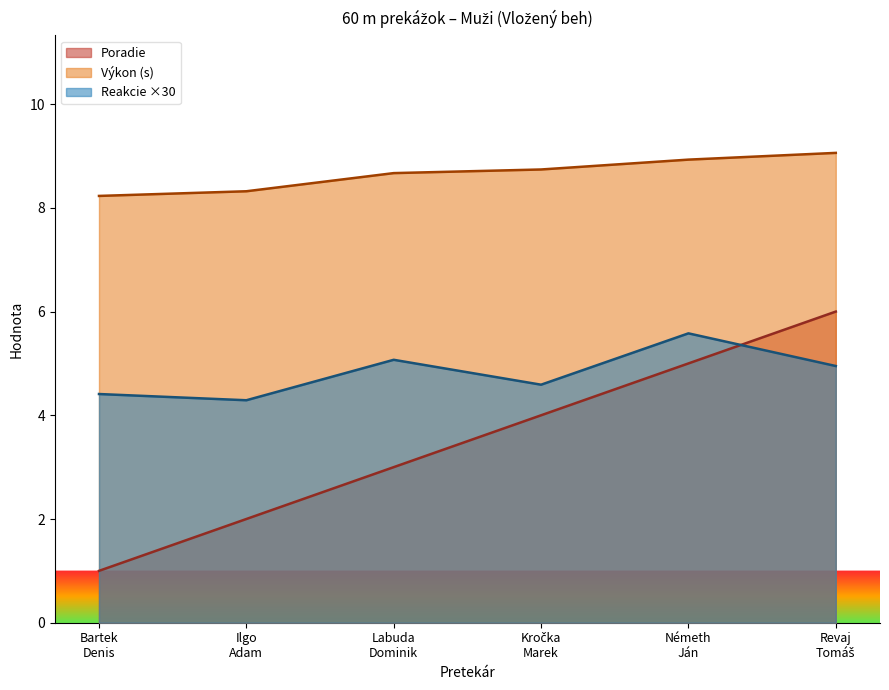

At how many categories does at least one series exceed 5?

6